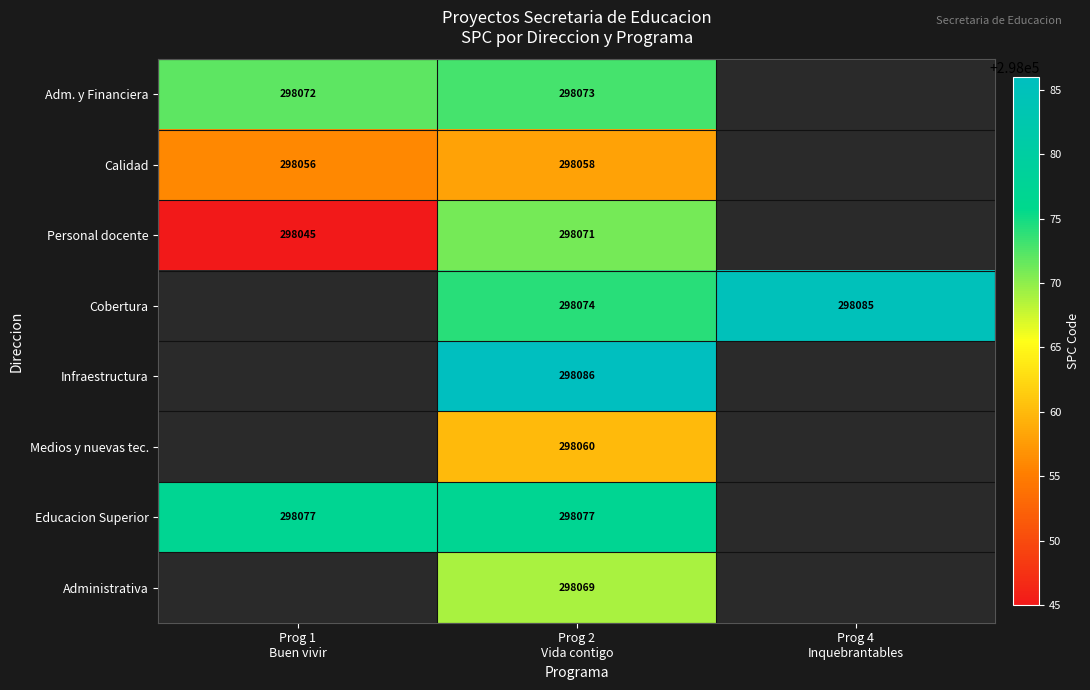

Is the value of Cobertura at Prog 2 Vida contigo greater than the value of Infraestructura at Prog 1 Buen vivir?

No